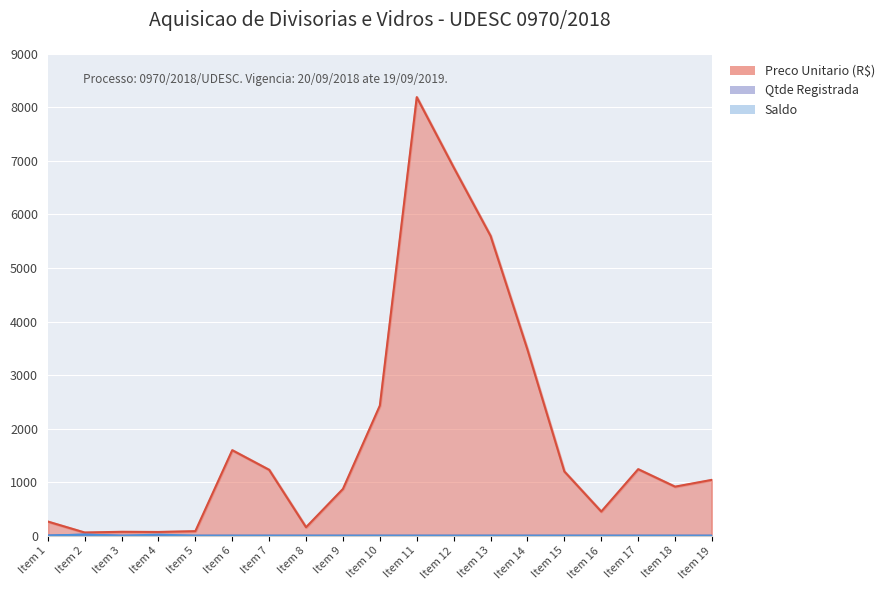

How many values in the Preco Unitario (R$) series are below 1043?

9